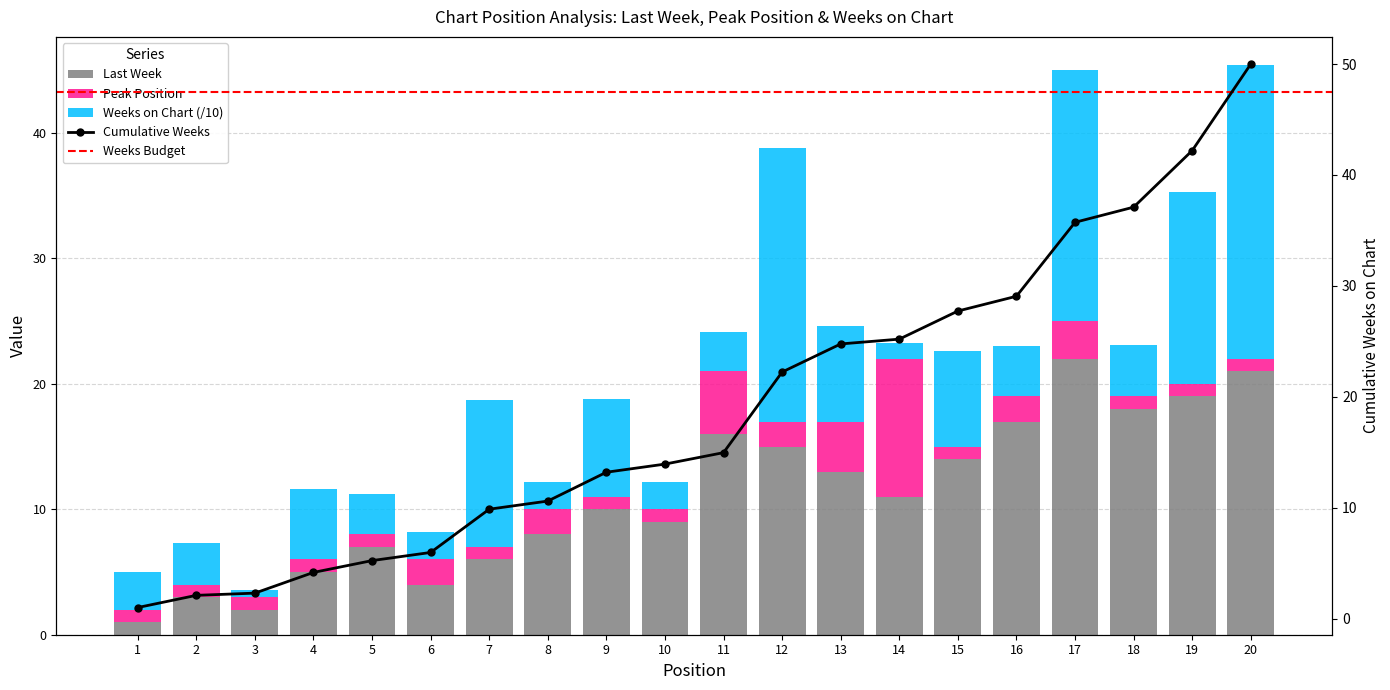

Which series changed the most between 1 and 3?

Weeks on Chart